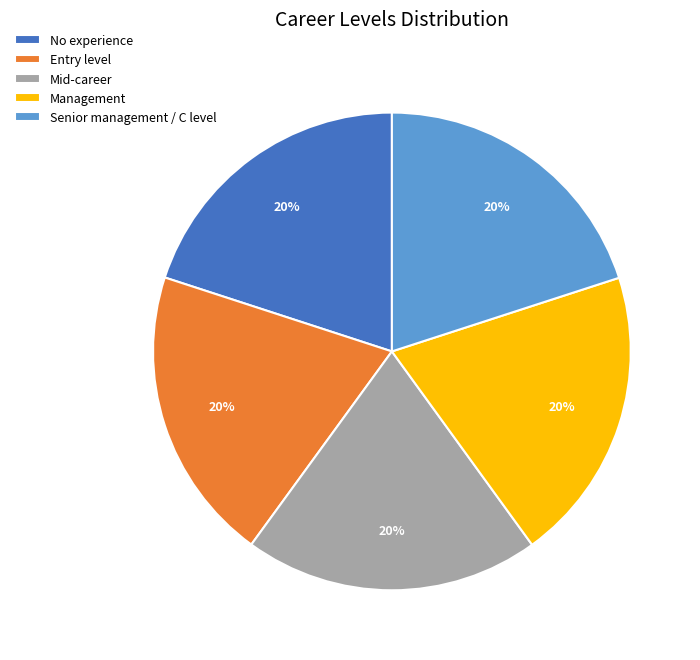

To the nearest percent, what portion does Senior management / C level represent?

20%